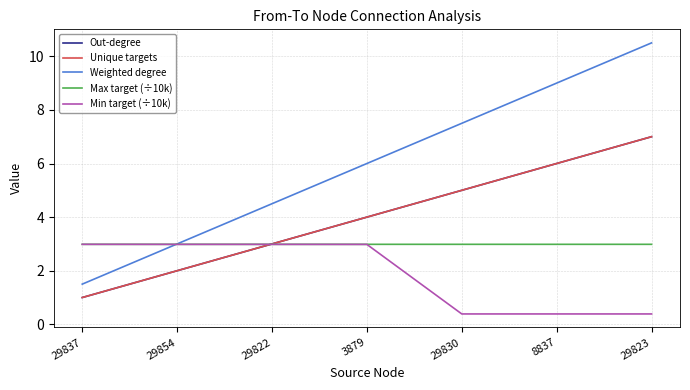

Is this an area chart (filled region under the line)?

No